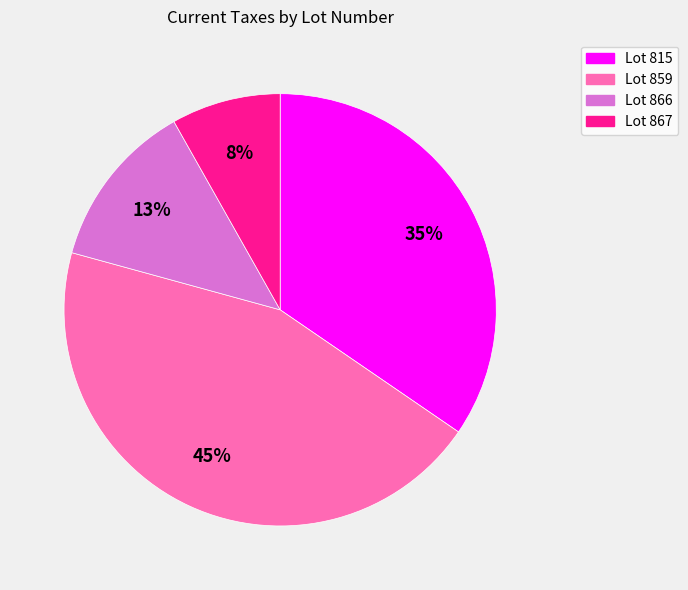

To the nearest percent, what is the average slice percentage?

25%